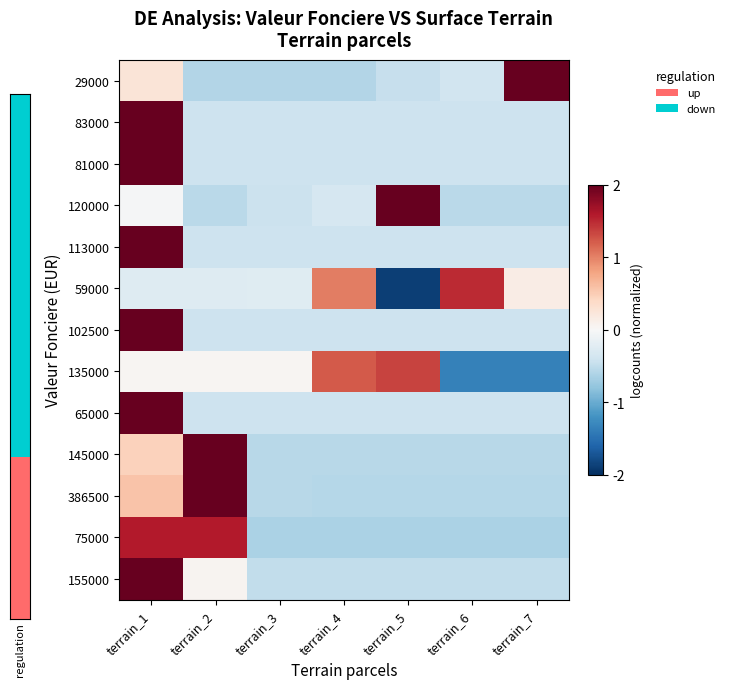

What is the greatest value displayed?

2.0